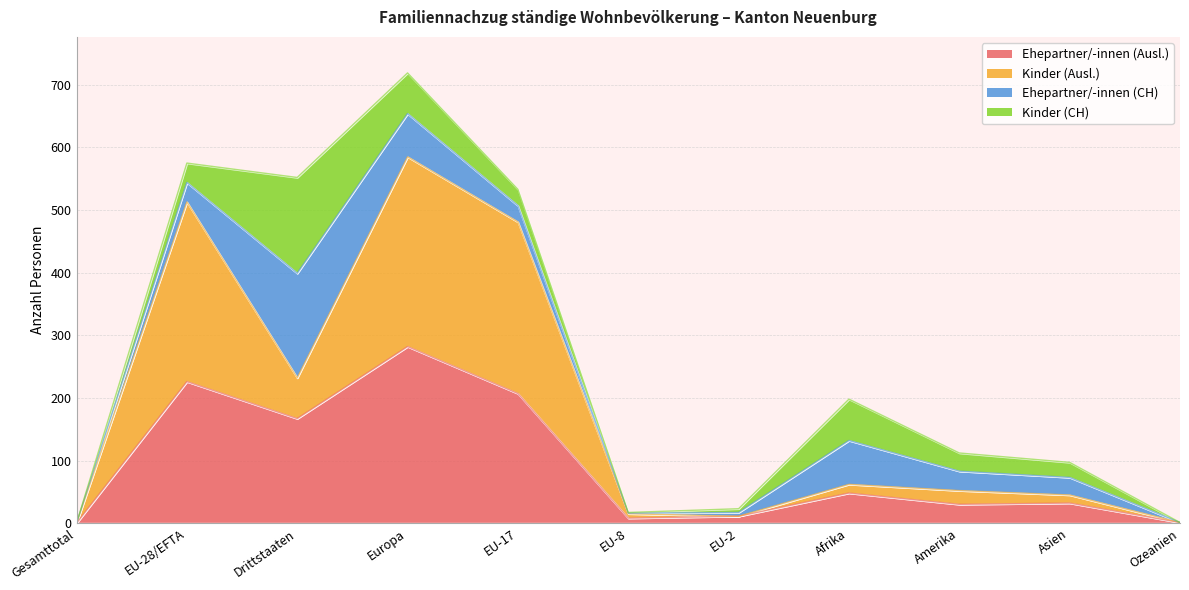

Which series has the largest range (max minus min)?

Kinder (Ausl.)